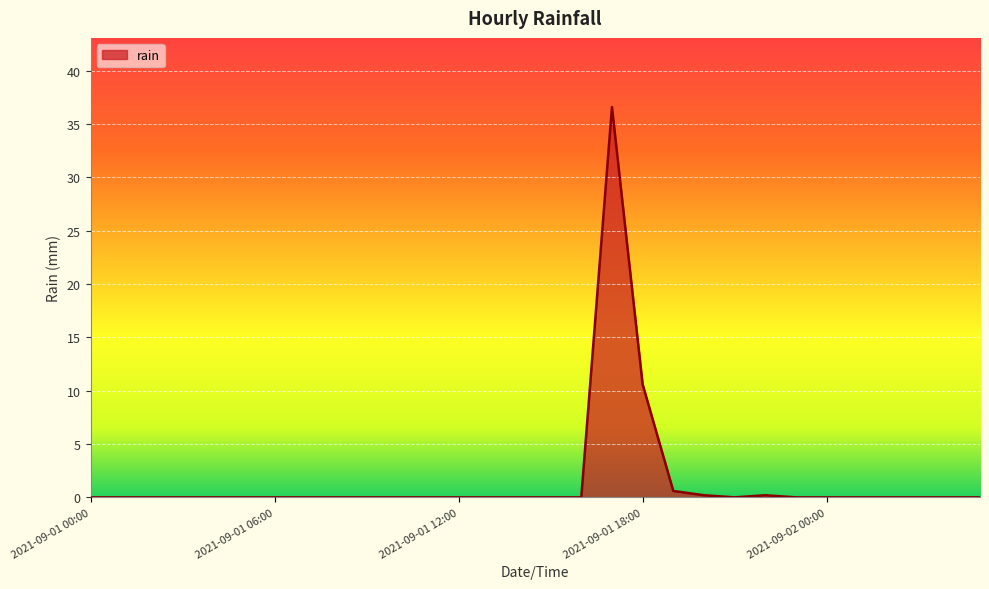

What is the maximum value shown in the chart?

36.6